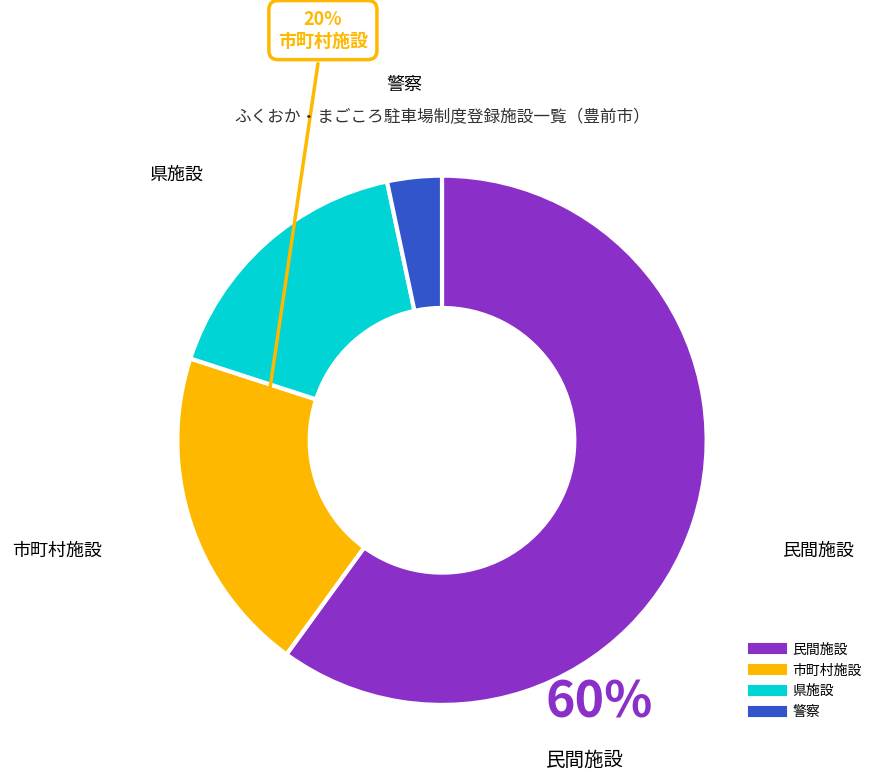

Between 市町村施設 and 警察, which is larger?

市町村施設